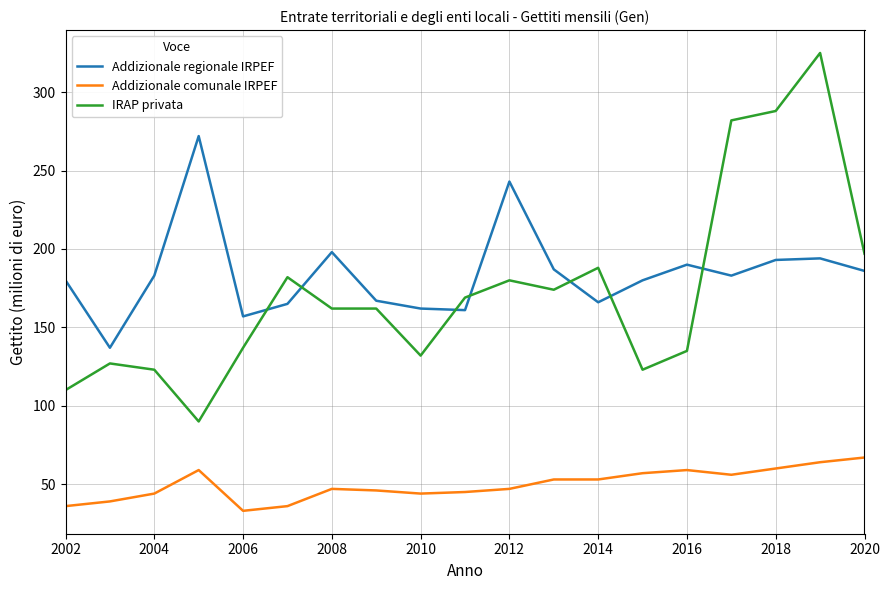

True or false: Addizionale comunale IRPEF and IRAP privata cross at least once.

False